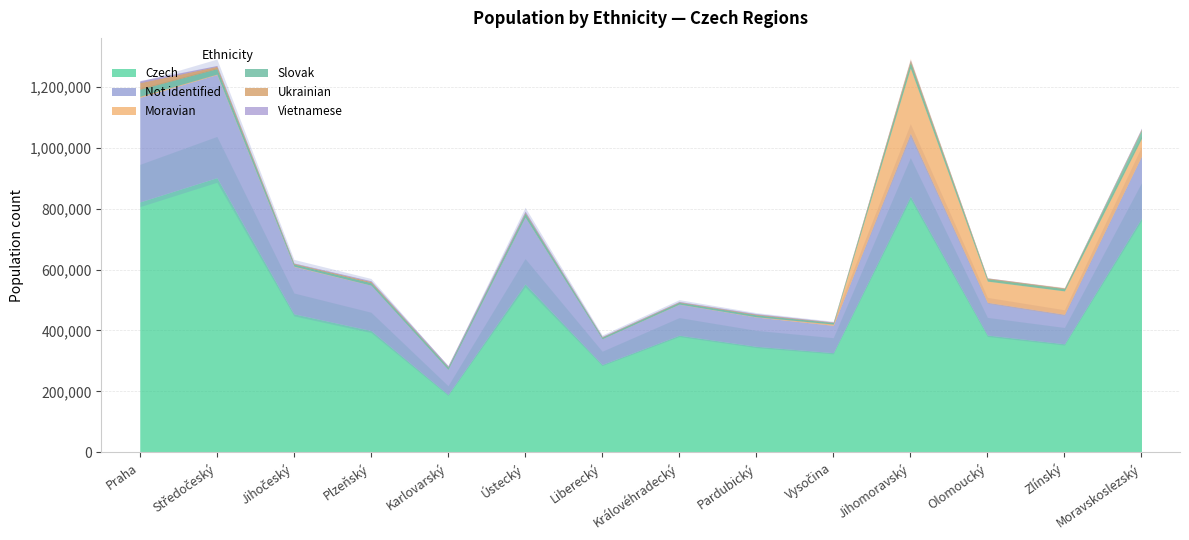

True or false: Czech has more than 0 interior local peaks.

True